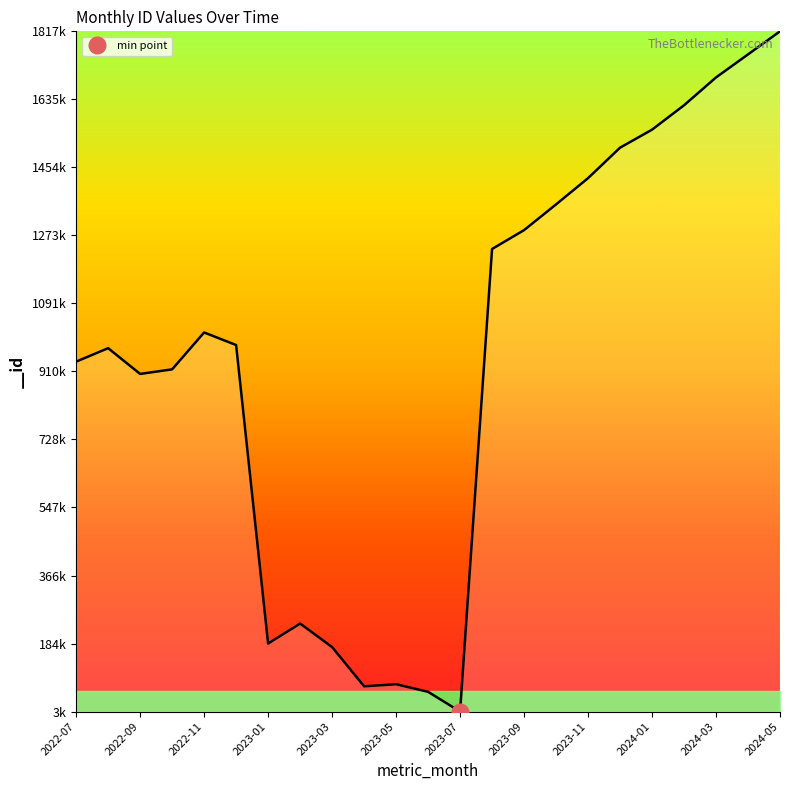

At which category does the data reach its first local peak?

2022-08